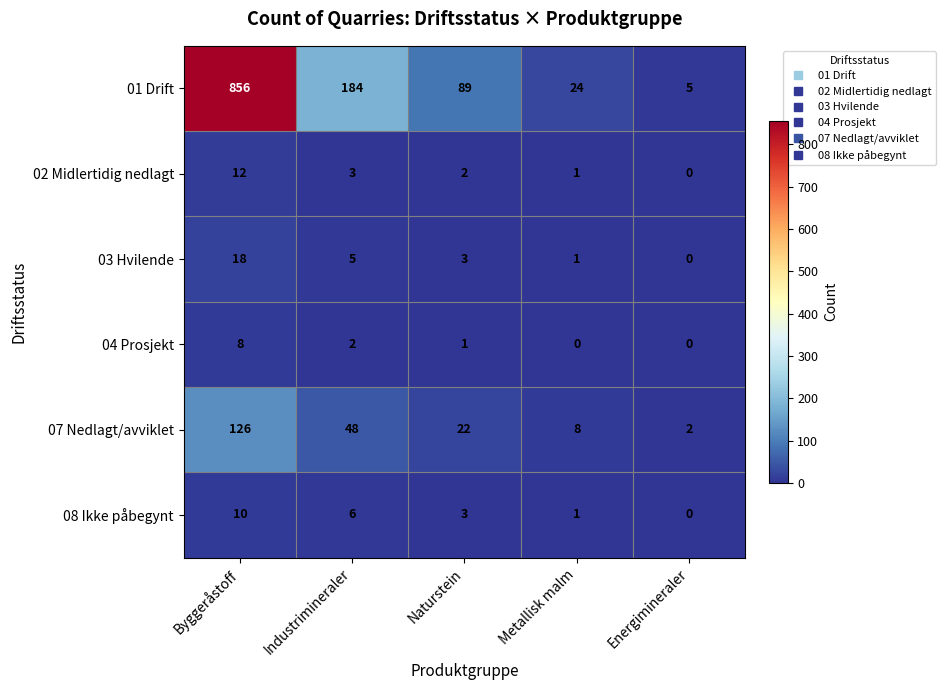

What is the maximum value for 03 Hvilende?

18